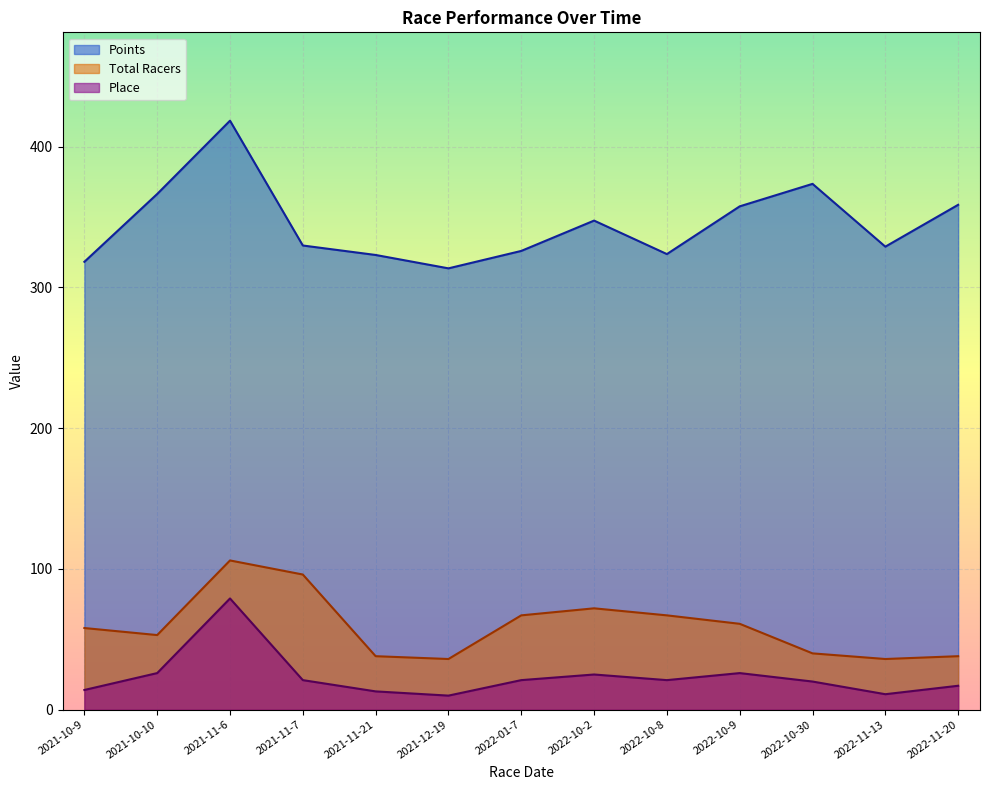

True or false: Total Racers and Place intersect in this chart.

False